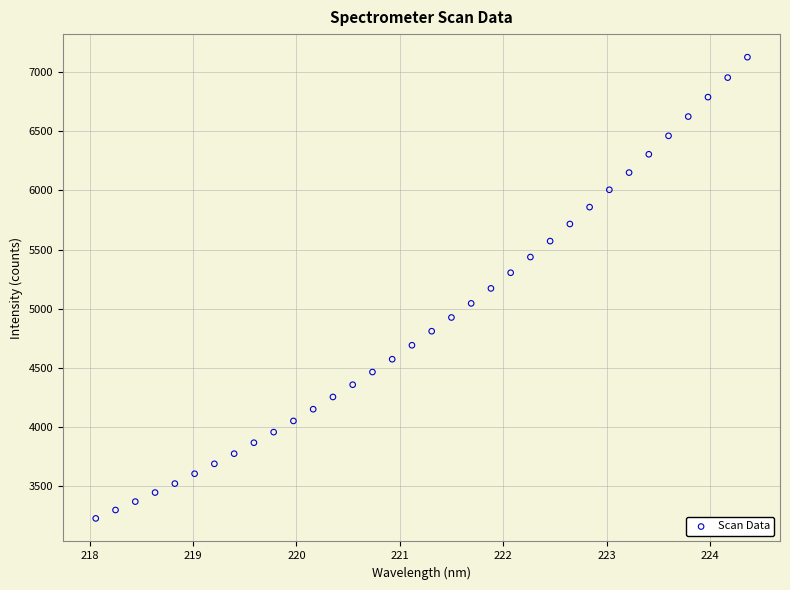

What is the range of X values (max minus min)?

6.3